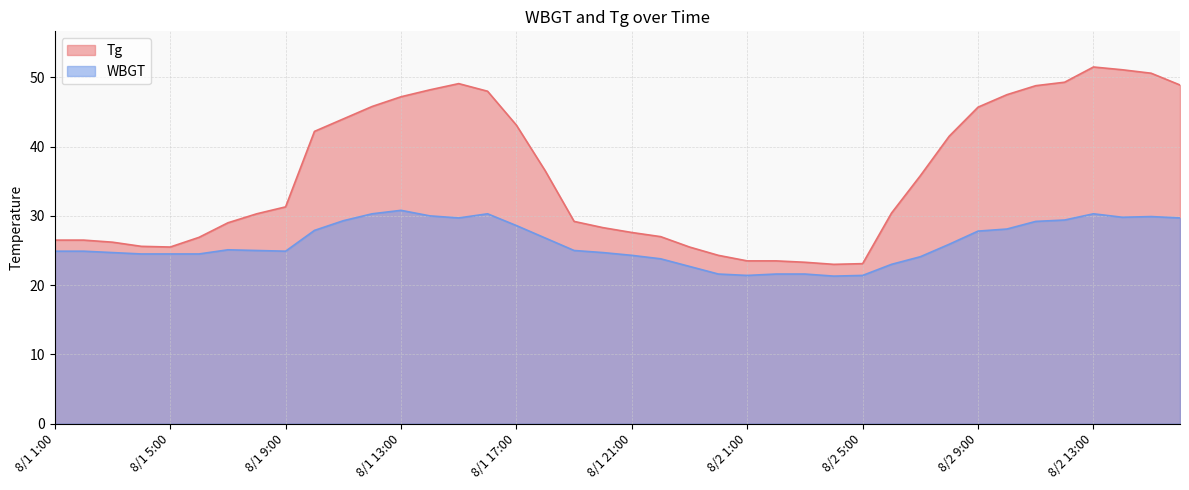

Reading left to right, list all the values displayed in this chart.

Tg: 8/1 1:00=26.5	8/1 2:00=26.5	8/1 3:00=26.2	8/1 4:00=25.6	8/1 5:00=25.5	8/1 6:00=26.9	8/1 7:00=29.0	8/1 8:00=30.3	8/1 9:00=31.3	8/1 10:00=42.2	8/1 11:00=44.0	8/1 12:00=45.8	8/1 13:00=47.2	8/1 14:00=48.2	8/1 15:00=49.1	8/1 16:00=48.0	8/1 17:00=43.1	8/1 18:00=36.5	8/1 19:00=29.2	8/1 20:00=28.3	8/1 21:00=27.6	8/1 22:00=27.0	8/1 23:00=25.5	8/1 24:00=24.3	8/2 1:00=23.5	8/2 2:00=23.5	8/2 3:00=23.3	8/2 4:00=23.0	8/2 5:00=23.1	8/2 6:00=30.4	8/2 7:00=35.8	8/2 8:00=41.5	8/2 9:00=45.7	8/2 10:00=47.5	8/2 11:00=48.8	8/2 12:00=49.3	8/2 13:00=51.5	8/2 14:00=51.1	8/2 15:00=50.6	8/2 16:00=48.9
WBGT: 8/1 1:00=24.9	8/1 2:00=24.9	8/1 3:00=24.7	8/1 4:00=24.5	8/1 5:00=24.5	8/1 6:00=24.5	8/1 7:00=25.1	8/1 8:00=25.0	8/1 9:00=24.9	8/1 10:00=27.9	8/1 11:00=29.3	8/1 12:00=30.3	8/1 13:00=30.8	8/1 14:00=30.0	8/1 15:00=29.7	8/1 16:00=30.3	8/1 17:00=28.6	8/1 18:00=26.8	8/1 19:00=25.0	8/1 20:00=24.7	8/1 21:00=24.3	8/1 22:00=23.8	8/1 23:00=22.7	8/1 24:00=21.6	8/2 1:00=21.4	8/2 2:00=21.6	8/2 3:00=21.6	8/2 4:00=21.3	8/2 5:00=21.4	8/2 6:00=23.0	8/2 7:00=24.1	8/2 8:00=25.9	8/2 9:00=27.8	8/2 10:00=28.1	8/2 11:00=29.2	8/2 12:00=29.4	8/2 13:00=30.3	8/2 14:00=29.8	8/2 15:00=29.9	8/2 16:00=29.7